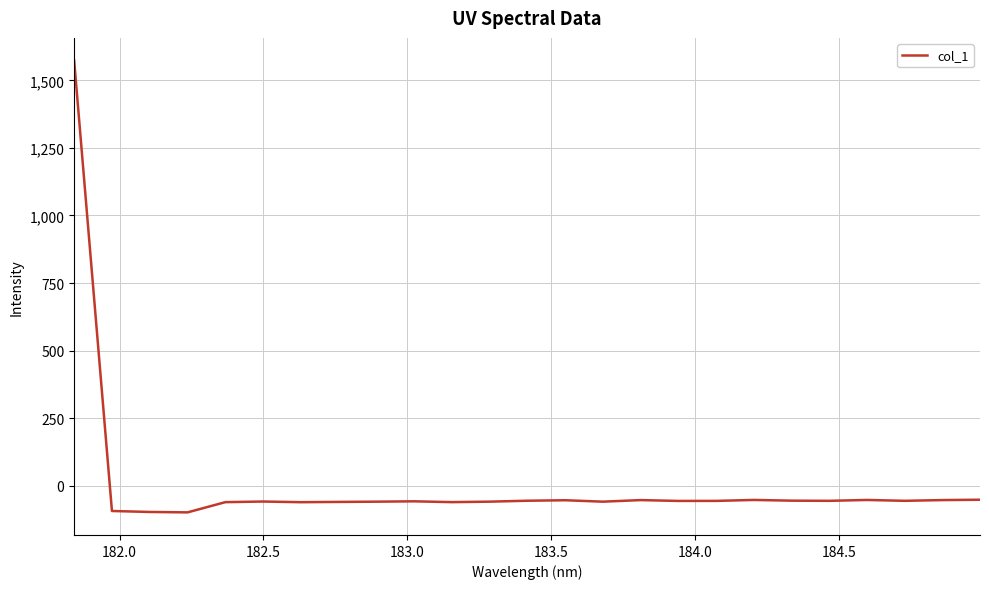

What is the difference between the maximum and minimum values?

1672.2